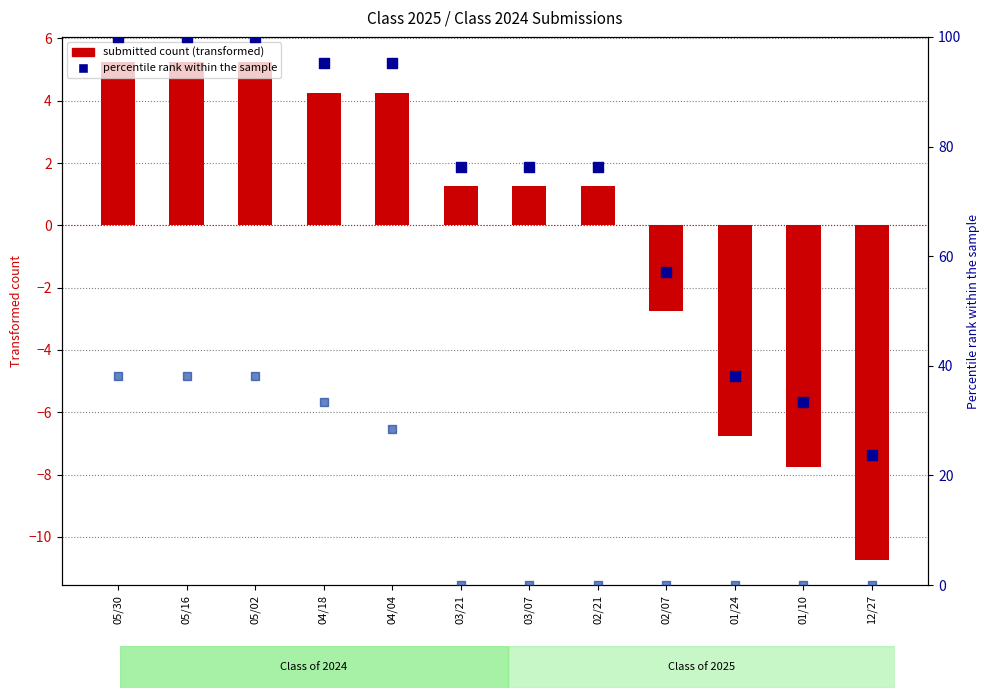

Which series contains the lowest Y value?

2025 Submitted (transformed count)